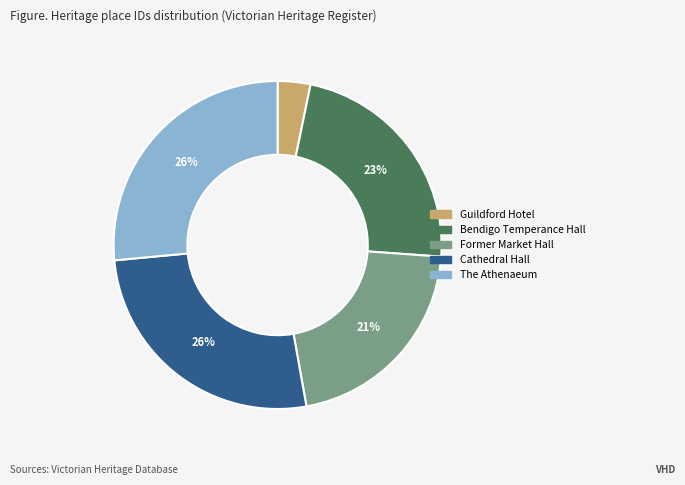

Does any single category account for the majority?

No